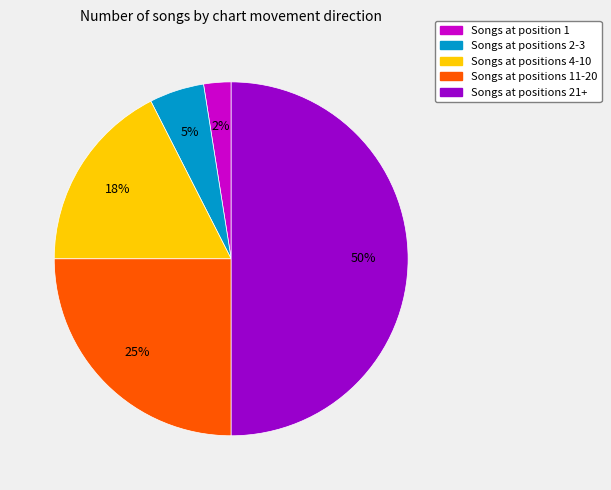

To the nearest percent, what is the average slice percentage?

20%